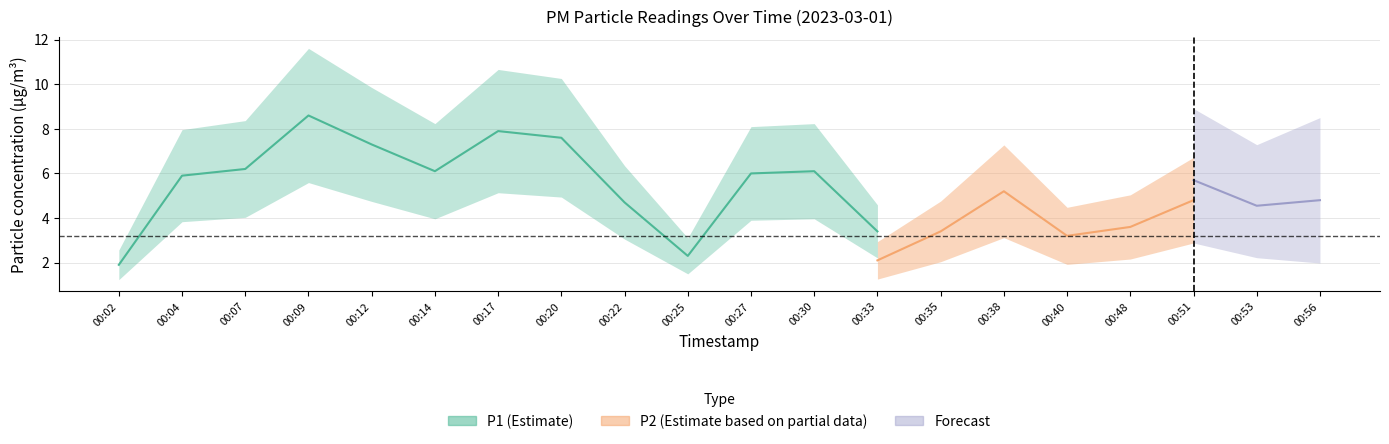

True or false: P1 and P2 cross at least once.

False